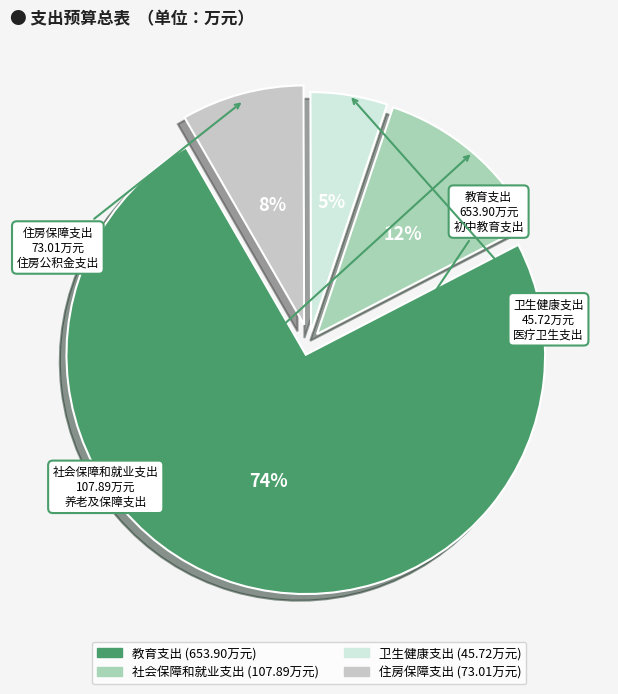

Is the sum of 卫生健康支出 and 住房保障支出 greater than half?

No